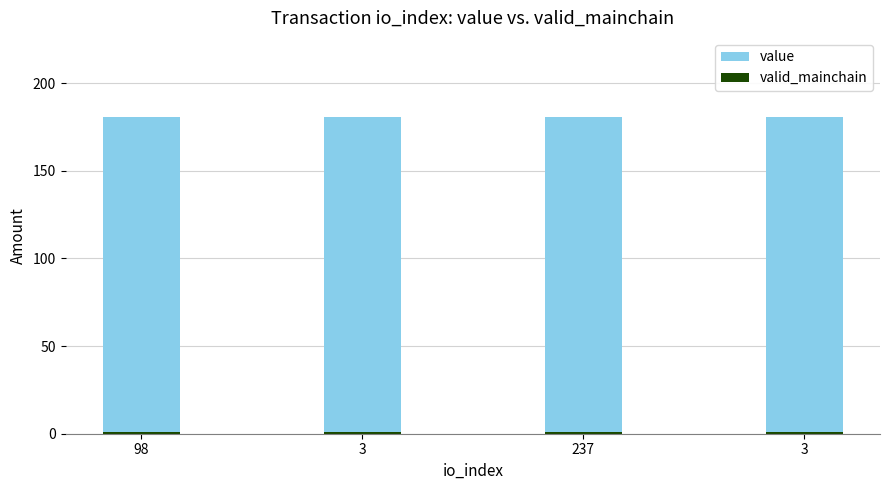

Rank the series by their maximum value, from lowest to highest.

valid_mainchain, value